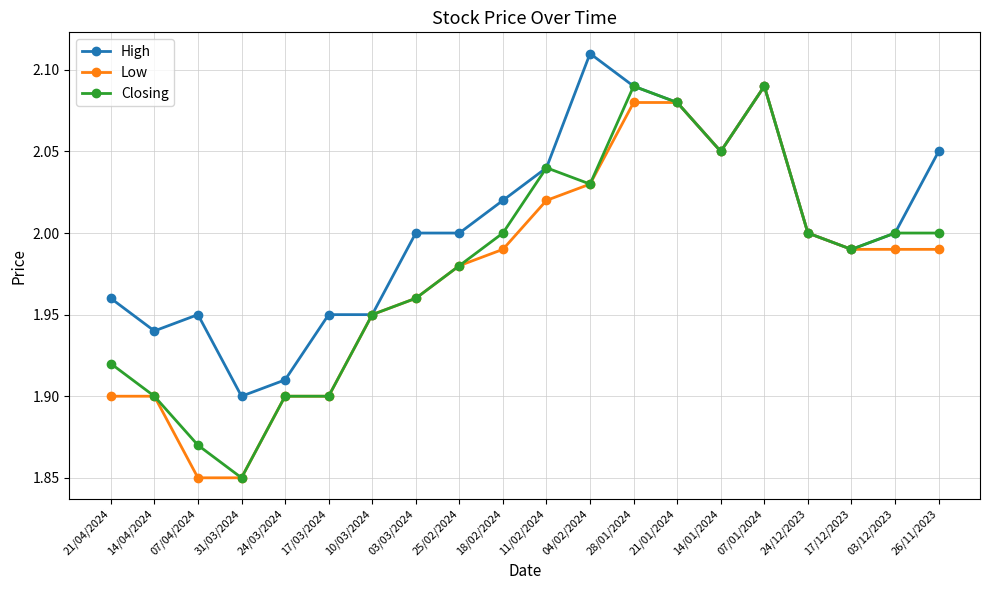

Where is Closing nearest to the value 1?

31/03/2024